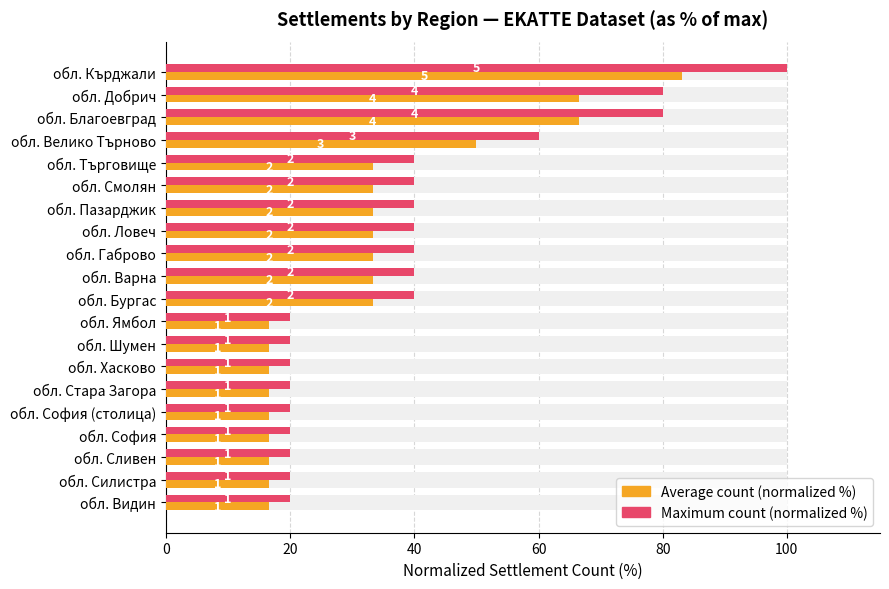

True or false: Maximum (normalized) has a value of 40.0 at обл. Бургас.

True